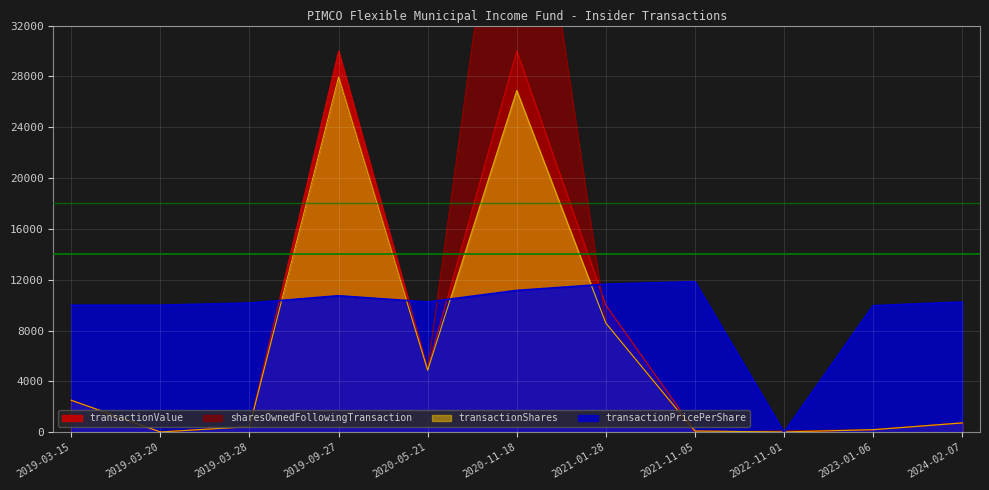

Which series has the largest range (max minus min)?

sharesOwnedFollowingTransaction